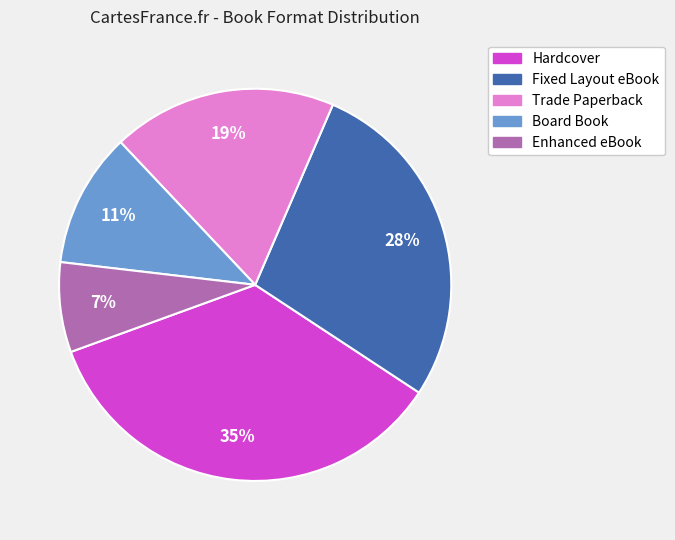

To the nearest percent, what portion does Enhanced eBook represent?

7%